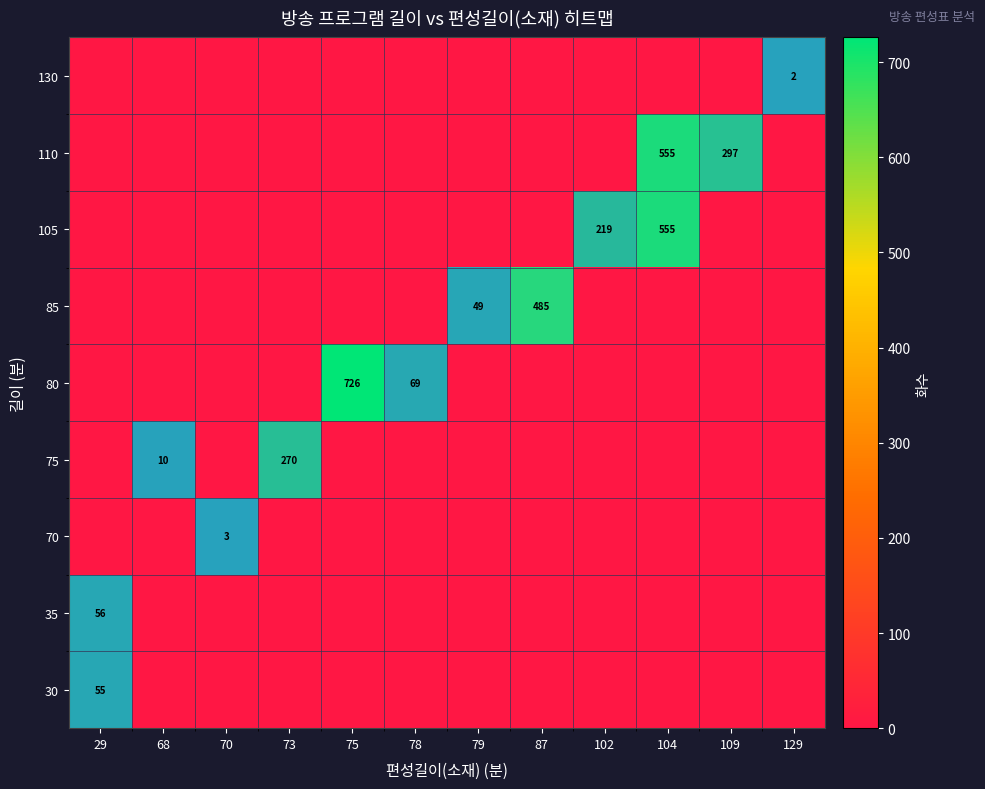

What is the difference between the maximum and second lowest values in the row_3 series?

270